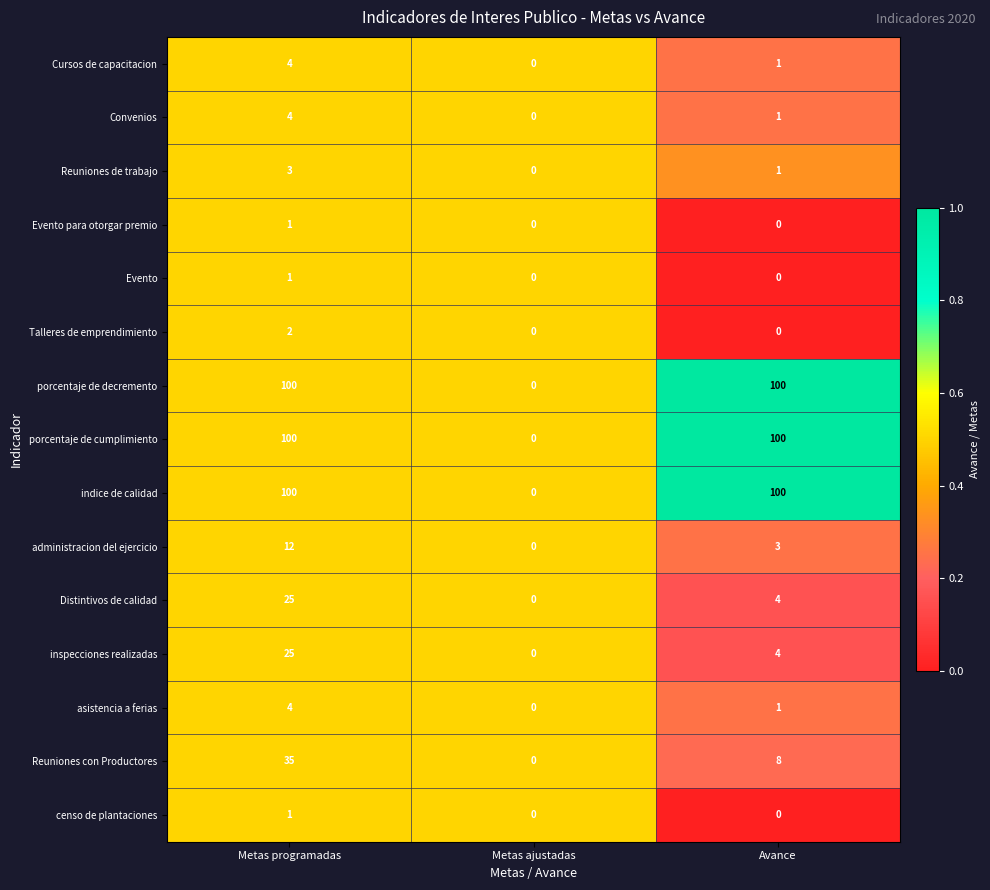

How many asistencia a ferias values are between 0 and 4?

3